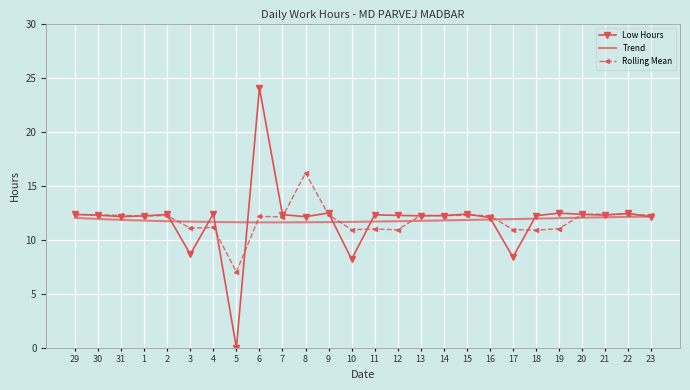

Rank the categories by value from highest to lowest.

6, 9, 19, 22, 4, 15, 20, 29, 2, 7, 11, 30, 21, 12, 14, 18, 13, 1, 31, 8, 23, 16, 3, 17, 10, 5